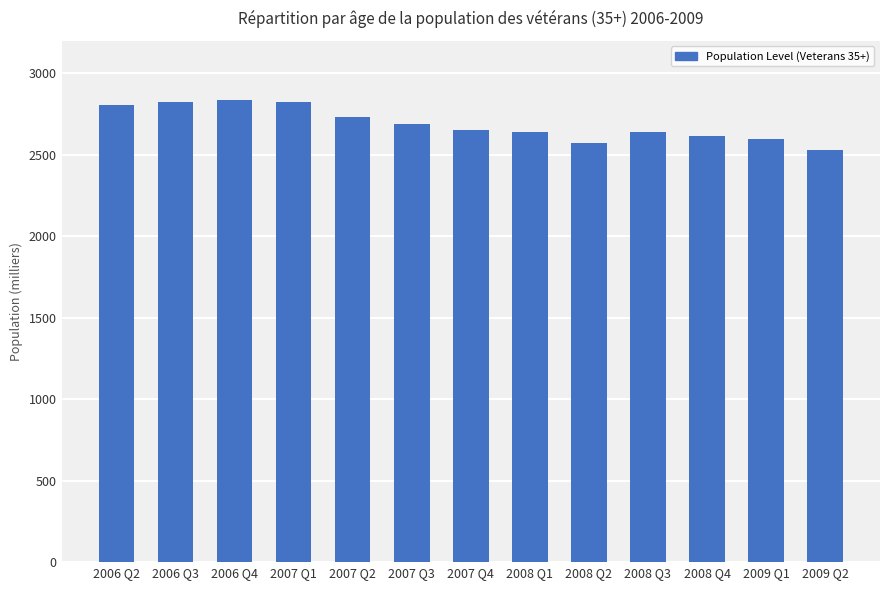

The chart shows a value of 2653 at 2007 Q4. True or false?

True